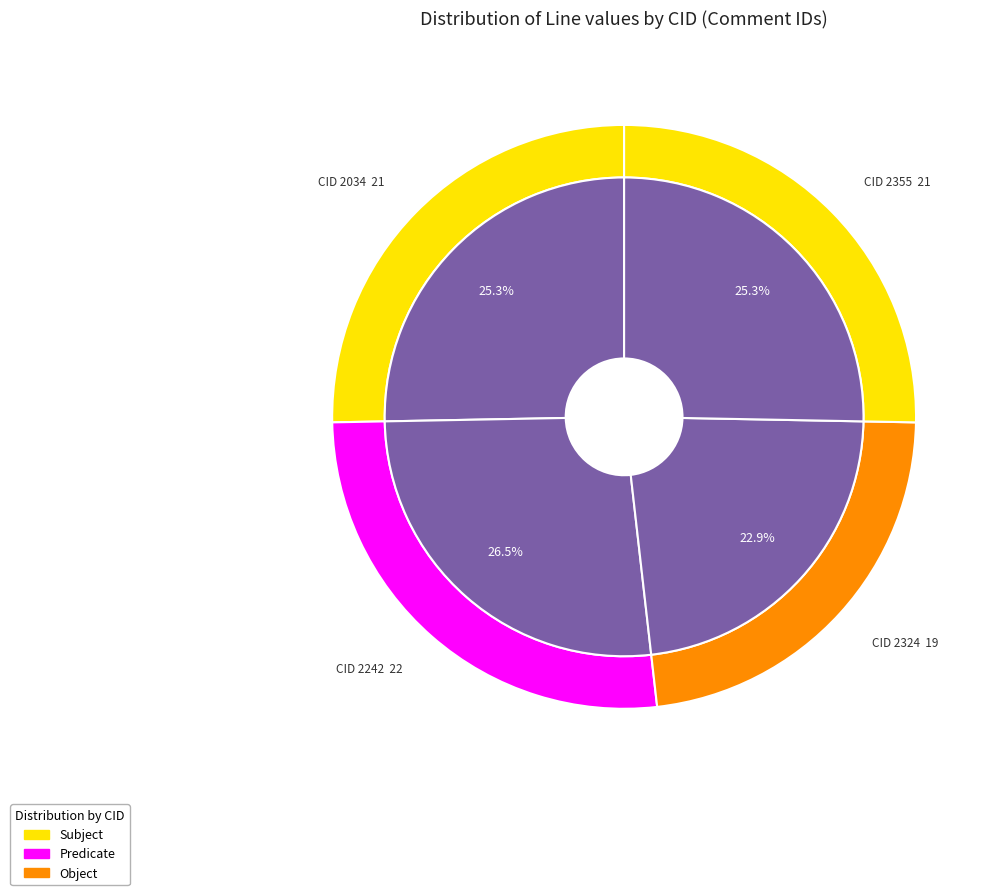

Does 2355 account for over 50% of the chart?

No